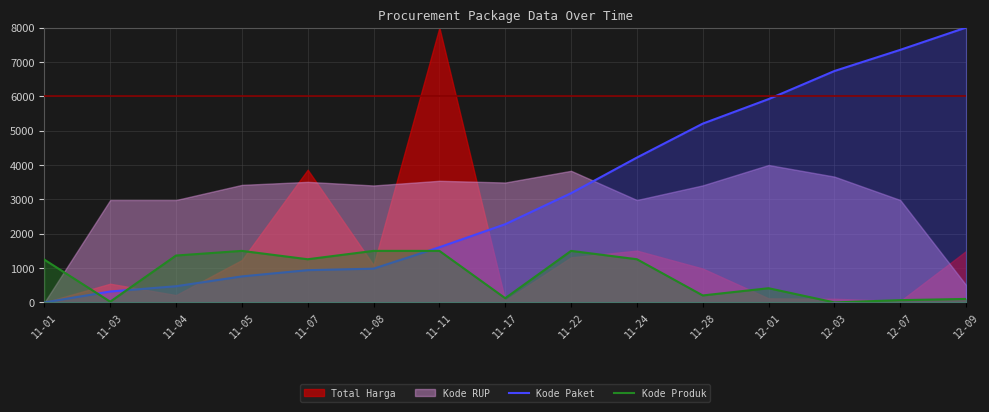

What is the sum of the Kode Produk values at 11-05 and 11-03?

1520.8